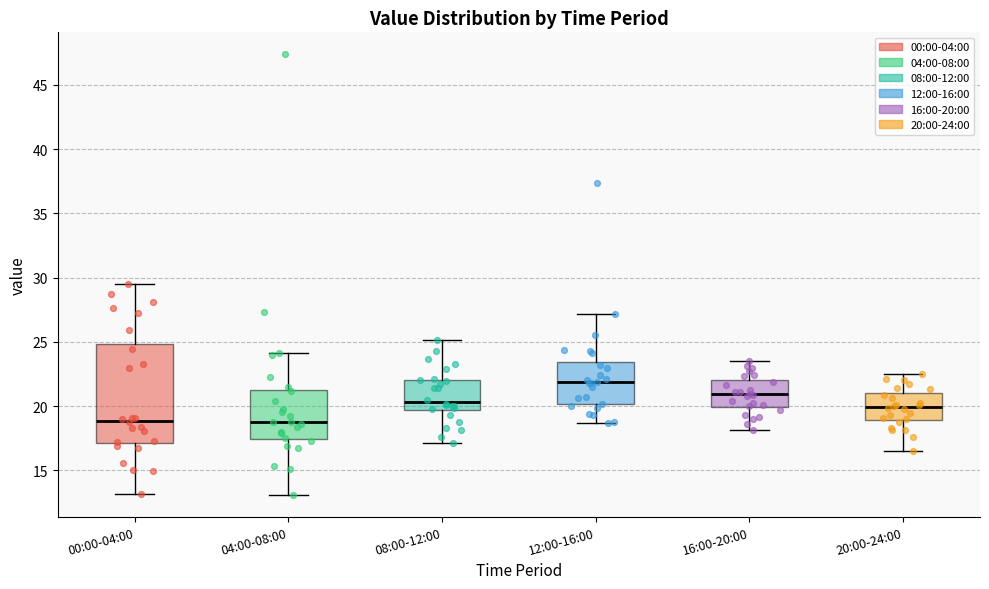

Comparing the boxes themselves (not the whiskers), which one is the tallest?

00:00-04:00